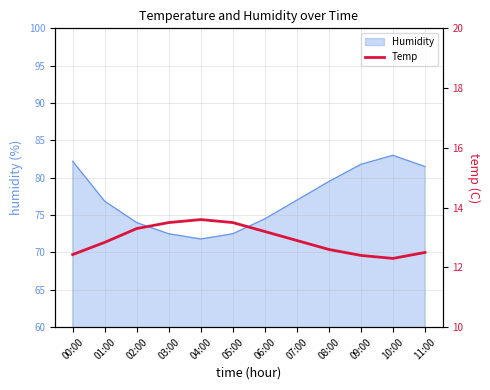

At which category does the chart reach its minimum across all series?

10:00